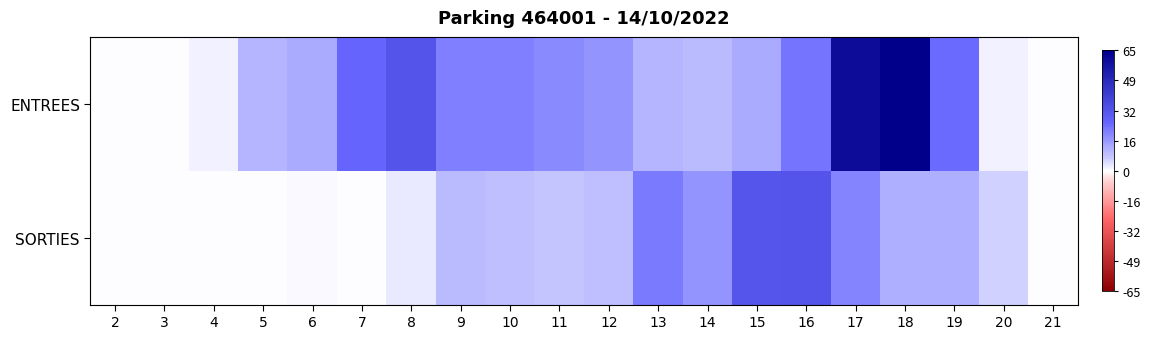

How many distinct data groups are displayed?

2